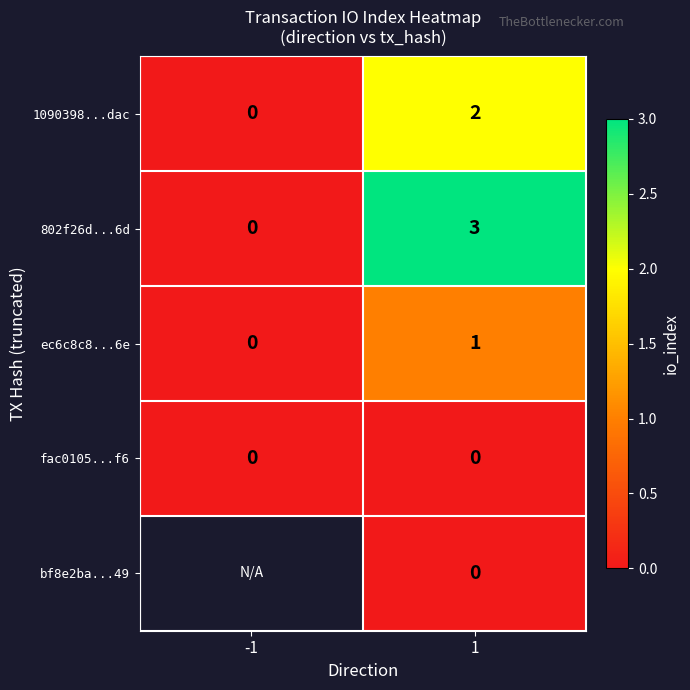

At which category is the sum across all series the highest?

1